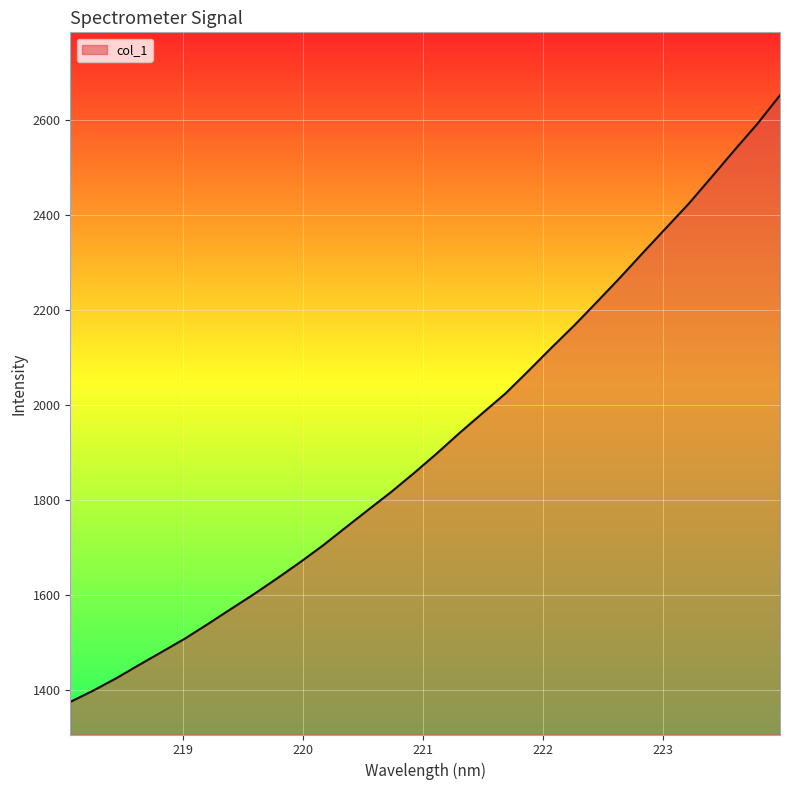

What is the maximum value shown in the chart?

2652.9